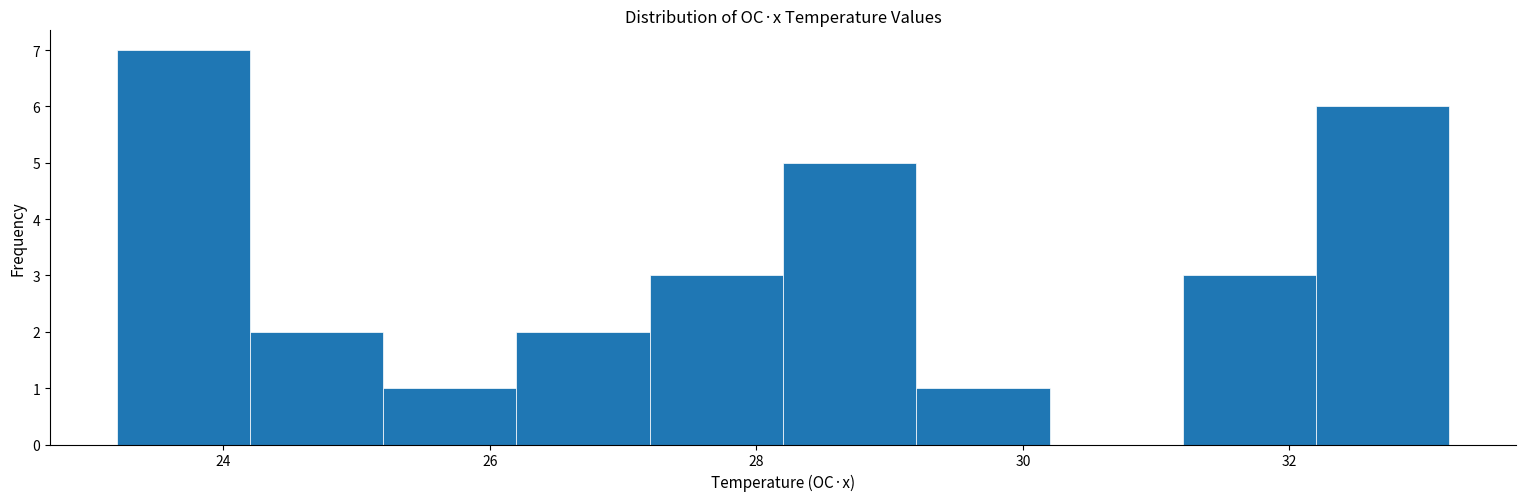

Over which range of the x-axis is the bar tallest?

23.2 to 24.2